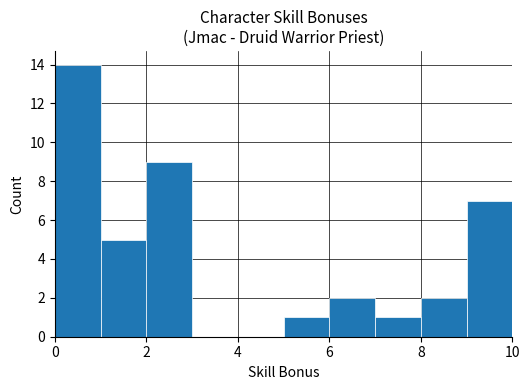

Reading left to right, transcribe this chart: for each bar, give the range it covers on the x-axis and its height. The values are not printed on the chart, so give them approximately, as read against the axis.

0 to 1: 14
1 to 2: 5
2 to 3: 9
3 to 4: 0
4 to 5: 0
5 to 6: 1
6 to 7: 2
7 to 8: 1
8 to 9: 2
9 to 10: 7